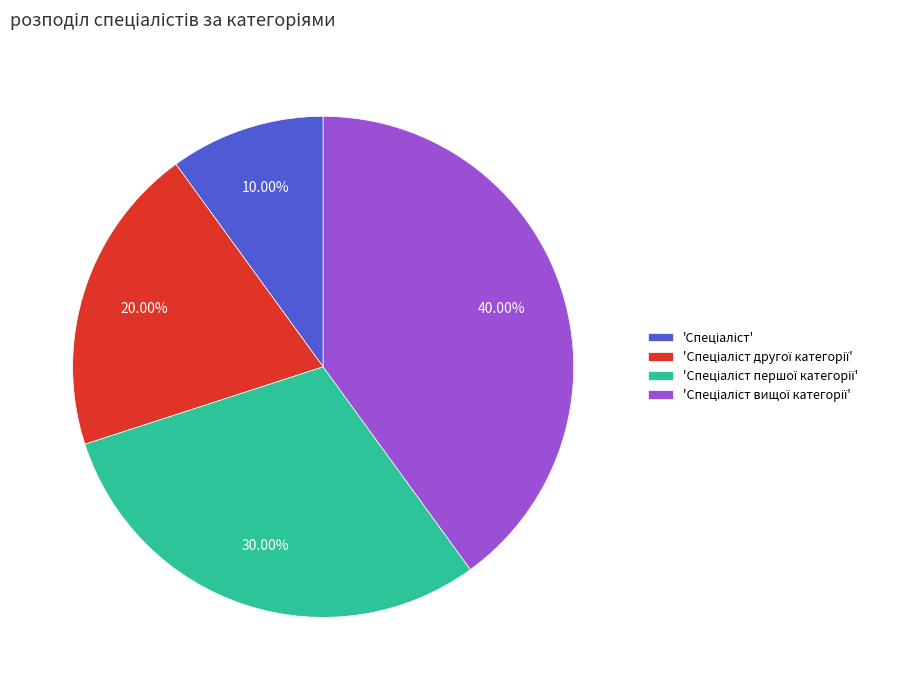

Is there any slice that represents more than half of the pie?

No